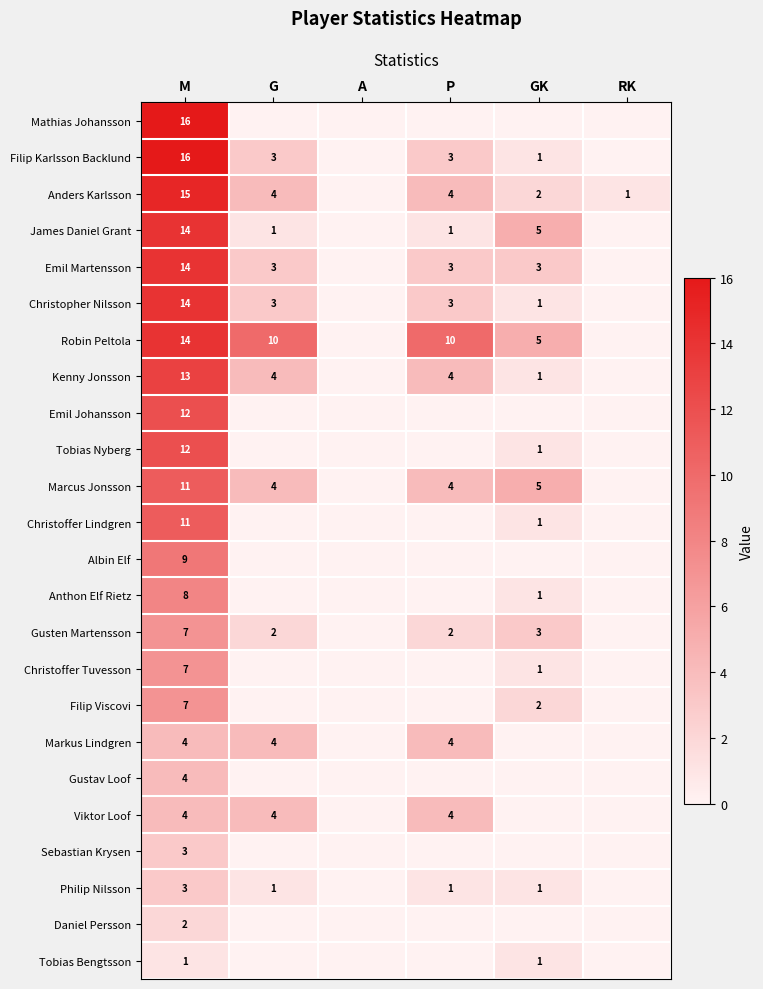

Which category has the highest value across all series?

M